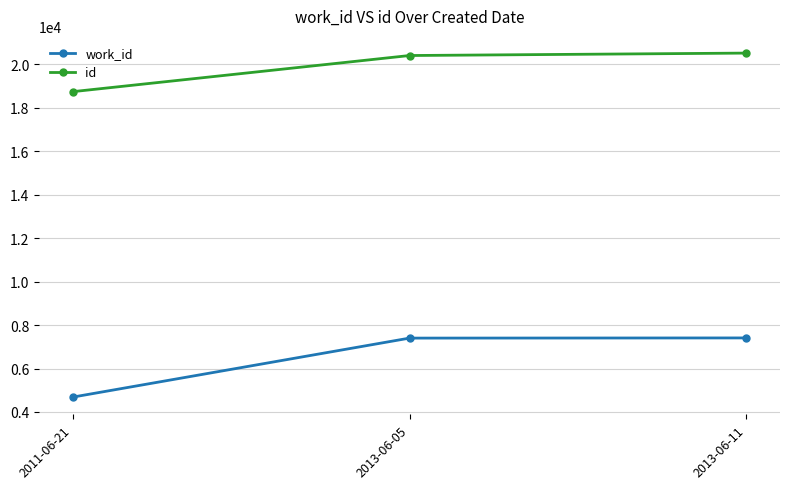

At 2013-06-05, list the series in order from largest to smallest.

id, work_id